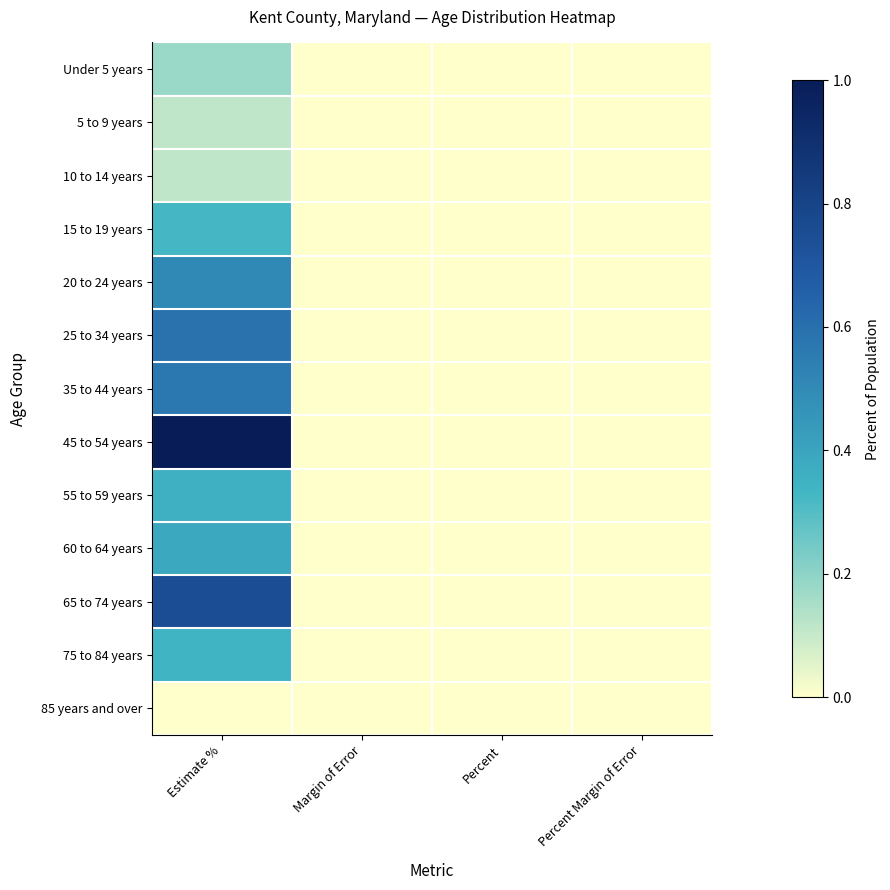

Reading left to right, what are all the values shown in this chart?

Under 5 years: Estimate %=0.2	Margin of Error=0.0	Percent=0.0	Percent Margin of Error=0.0
5 to 9 years: Estimate %=0.1	Margin of Error=0.0	Percent=0.0	Percent Margin of Error=0.0
10 to 14 years: Estimate %=0.1	Margin of Error=0.0	Percent=0.0	Percent Margin of Error=0.0
15 to 19 years: Estimate %=0.3	Margin of Error=0.0	Percent=0.0	Percent Margin of Error=0.0
20 to 24 years: Estimate %=0.5	Margin of Error=0.0	Percent=0.0	Percent Margin of Error=0.0
25 to 34 years: Estimate %=0.6	Margin of Error=0.0	Percent=0.0	Percent Margin of Error=0.0
35 to 44 years: Estimate %=0.6	Margin of Error=0.0	Percent=0.0	Percent Margin of Error=0.0
45 to 54 years: Estimate %=1.0	Margin of Error=0.0	Percent=0.0	Percent Margin of Error=0.0
55 to 59 years: Estimate %=0.4	Margin of Error=0.0	Percent=0.0	Percent Margin of Error=0.0
60 to 64 years: Estimate %=0.4	Margin of Error=0.0	Percent=0.0	Percent Margin of Error=0.0
65 to 74 years: Estimate %=0.7	Margin of Error=0.0	Percent=0.0	Percent Margin of Error=0.0
75 to 84 years: Estimate %=0.3	Margin of Error=0.0	Percent=0.0	Percent Margin of Error=0.0
85 years and over: Estimate %=0.0	Margin of Error=0.0	Percent=0.0	Percent Margin of Error=0.0